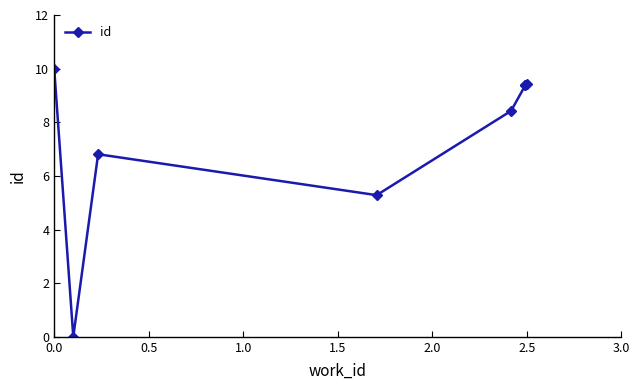

True or false: the data shows 4.6 at 2.0.

False